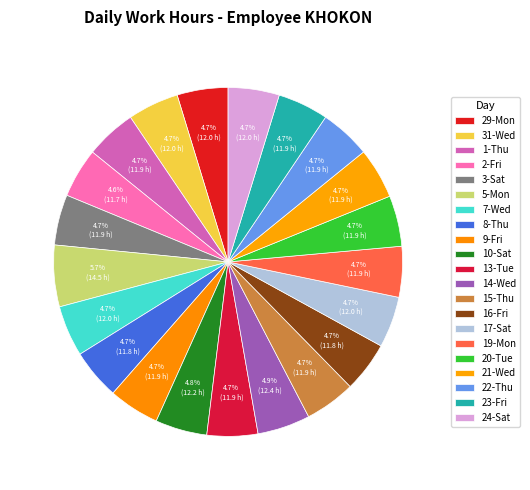

Count the number of slices in the pie.

21